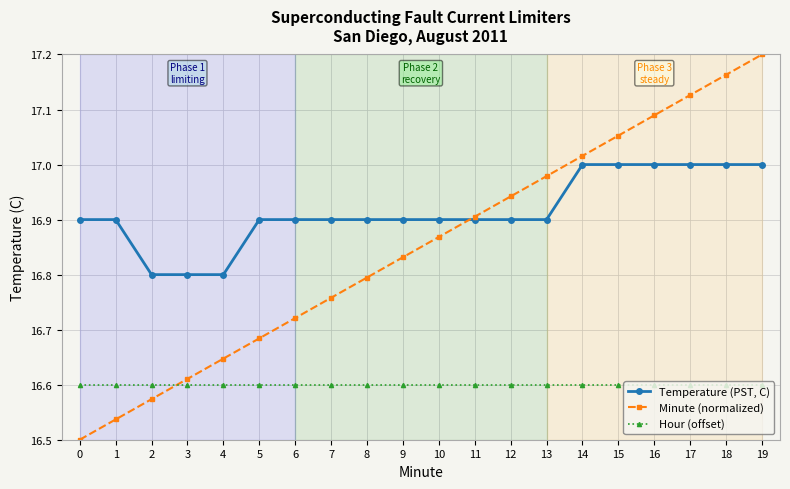

The value of Temperature (PST, C) at 10 is 8.2. True or false?

False